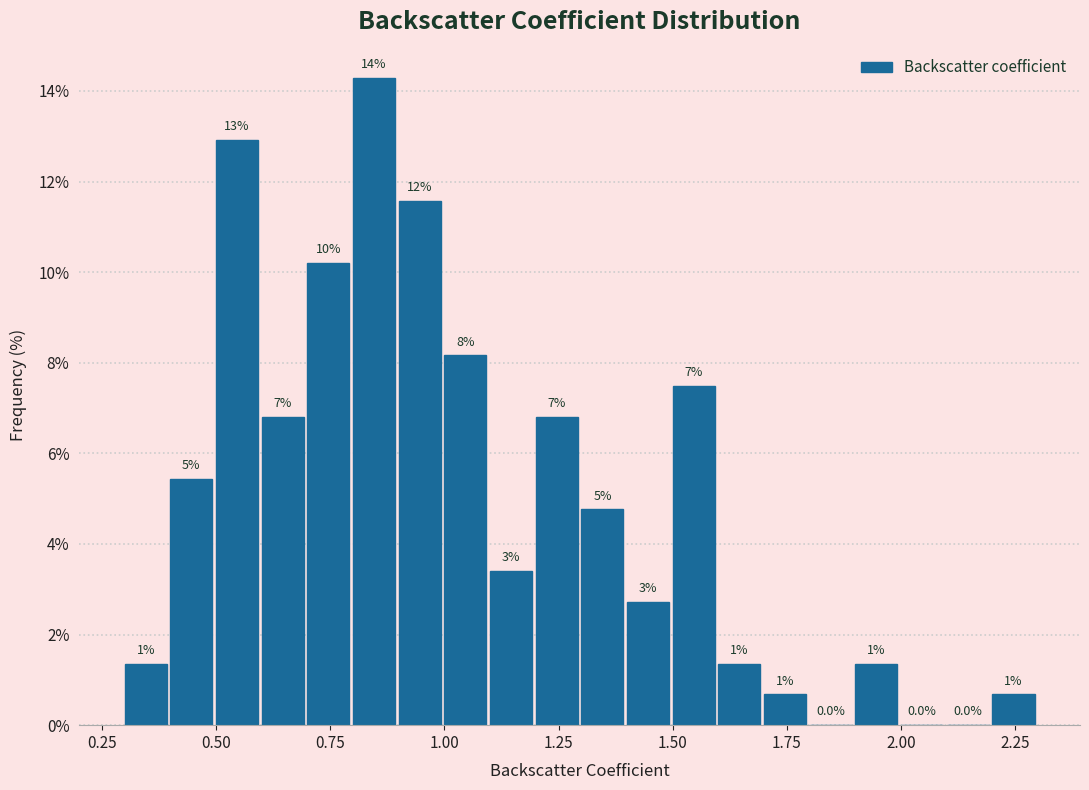

Around what value on the x-axis is the tallest bar? Give the approximate position of its centre, as read against the axis.

0.85